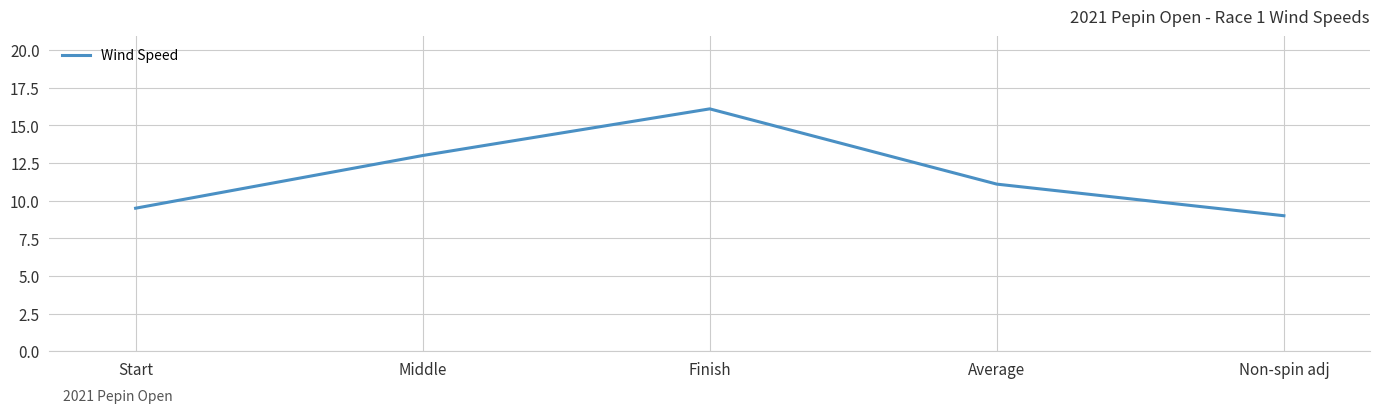

What is the change in value from Start to Finish?

+6.6